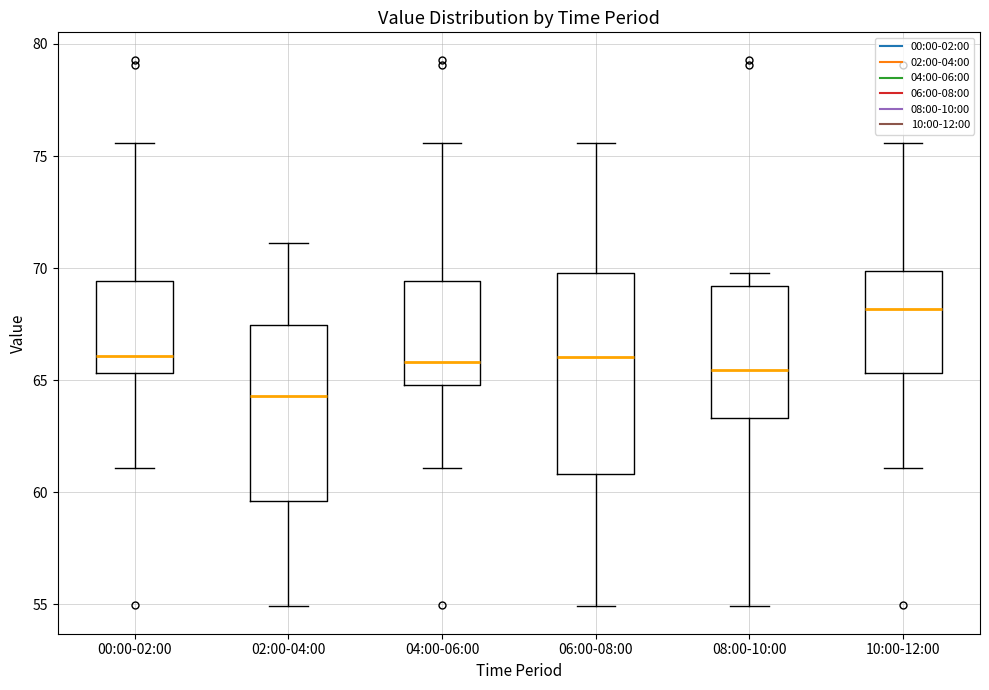

Reading left to right, read every box against the y-axis: the position of its median line, the range the box covers, and the ends of its whiskers. The values are not printed on the chart, so give them approximately, as read against the axis.

00:00-02:00: median 66.0, box 65.5 to 69.5, whiskers 61.0 to 75.5
02:00-04:00: median 64.5, box 59.5 to 67.5, whiskers 55.0 to 71.0
04:00-06:00: median 66.0, box 65.0 to 69.5, whiskers 61.0 to 75.5
06:00-08:00: median 66.0, box 61.0 to 70.0, whiskers 55.0 to 75.5
08:00-10:00: median 65.5, box 63.5 to 69.0, whiskers 55.0 to 70.0
10:00-12:00: median 68.0, box 65.5 to 70.0, whiskers 61.0 to 75.5